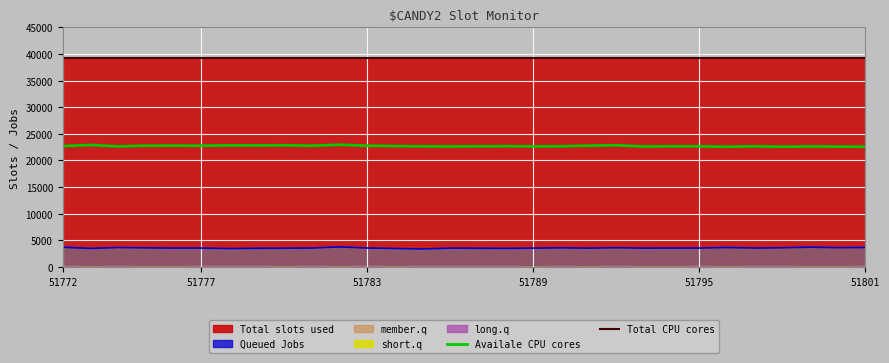

True or false: Total CPU cores and Availale CPU cores cross at least once.

False